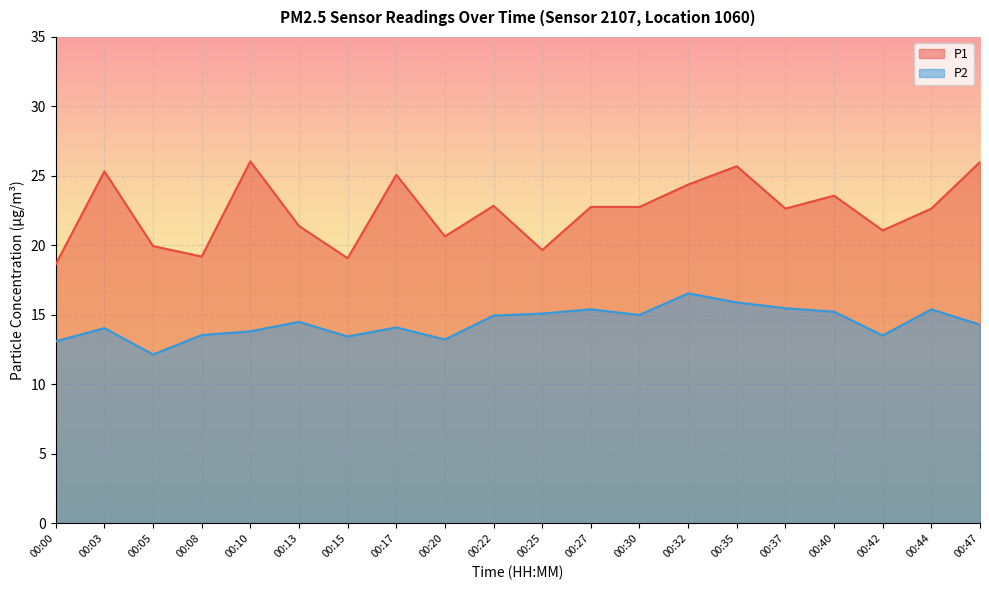

How many interior local valleys does the P1 series have?

6